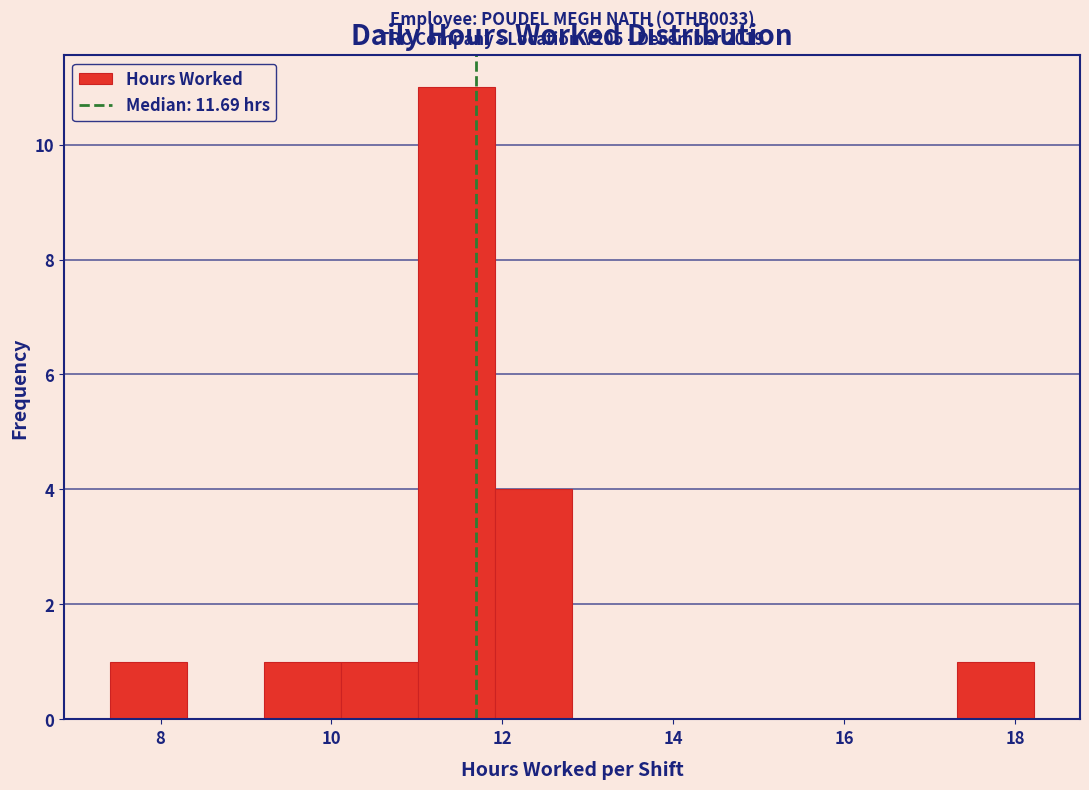

Which range on the x-axis has the tallest bar?

11.0 to 12.0